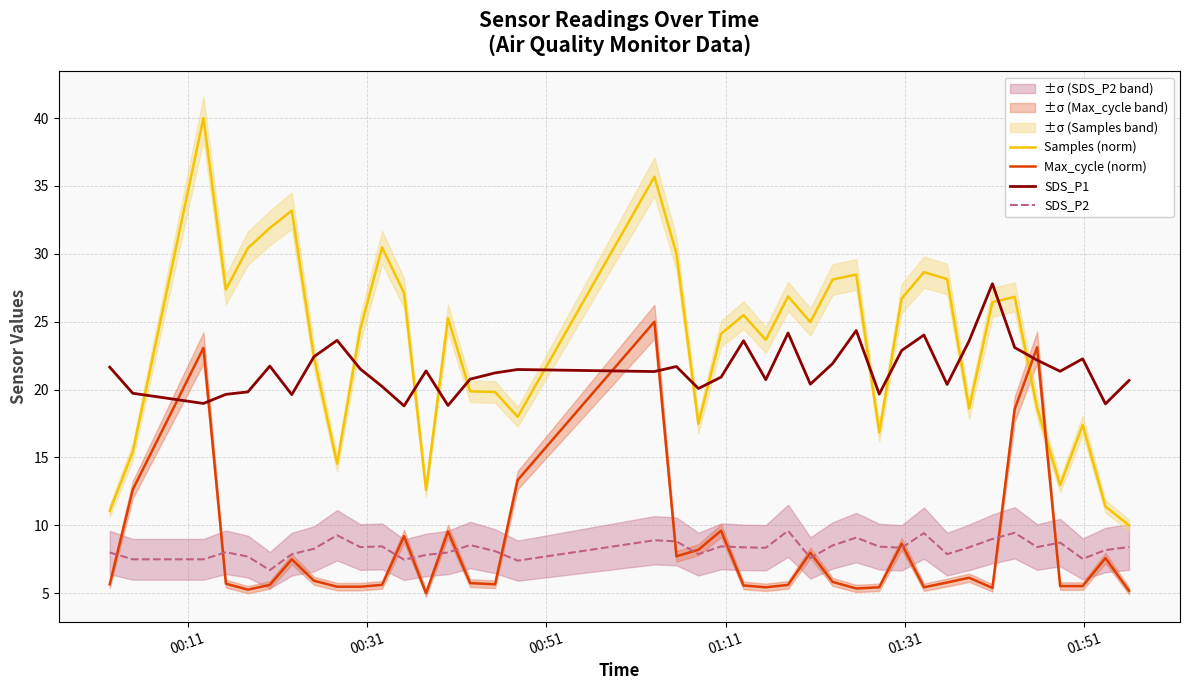

True or false: SDS_P2 has more than 2 points higher than both neighbors.

True